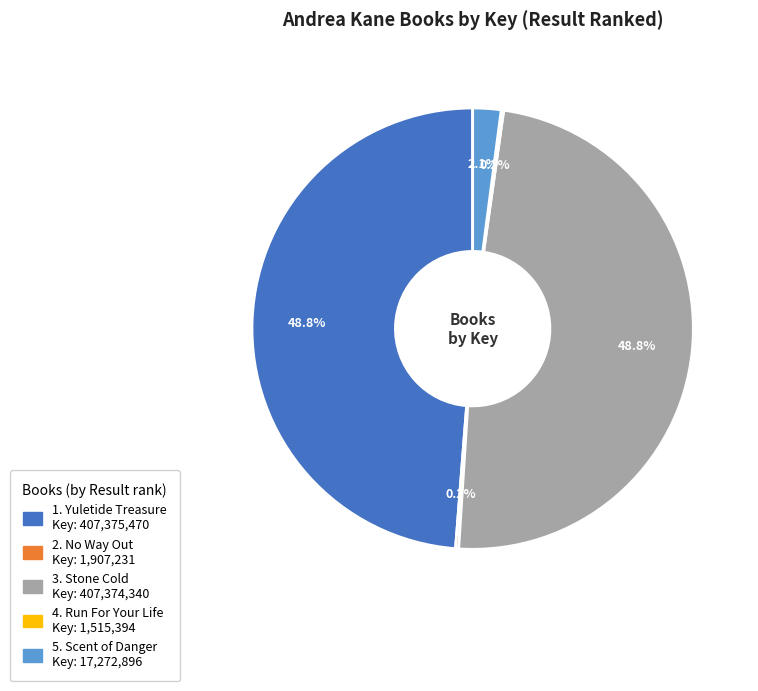

Is there a majority slice in this chart?

No